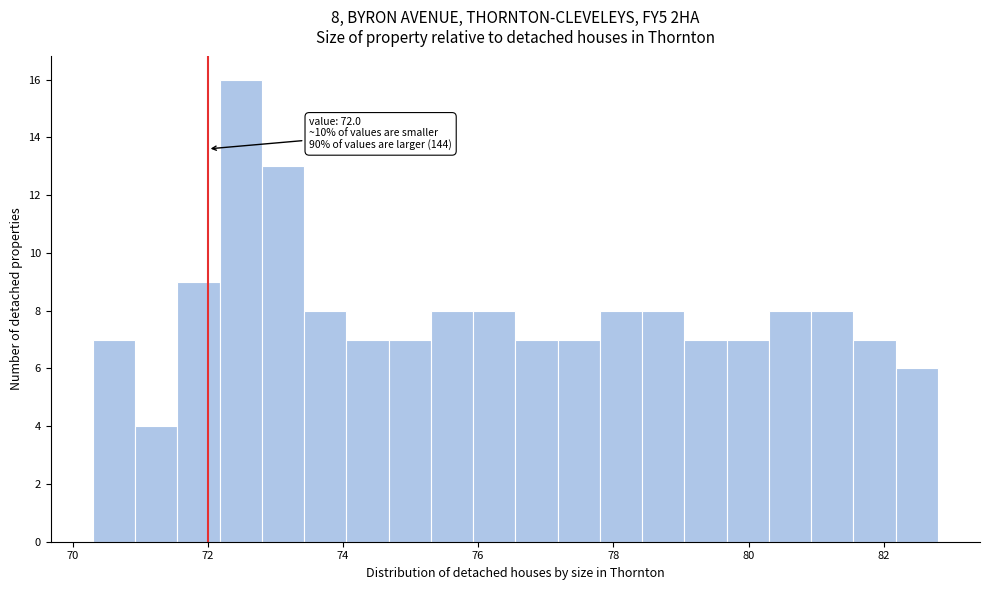

Around what value on the x-axis is the tallest bar? Give the approximate position of its centre, as read against the axis.

72.4